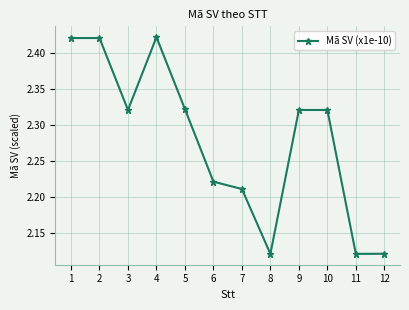

Does the chart display data point markers on the line(s)?

Yes